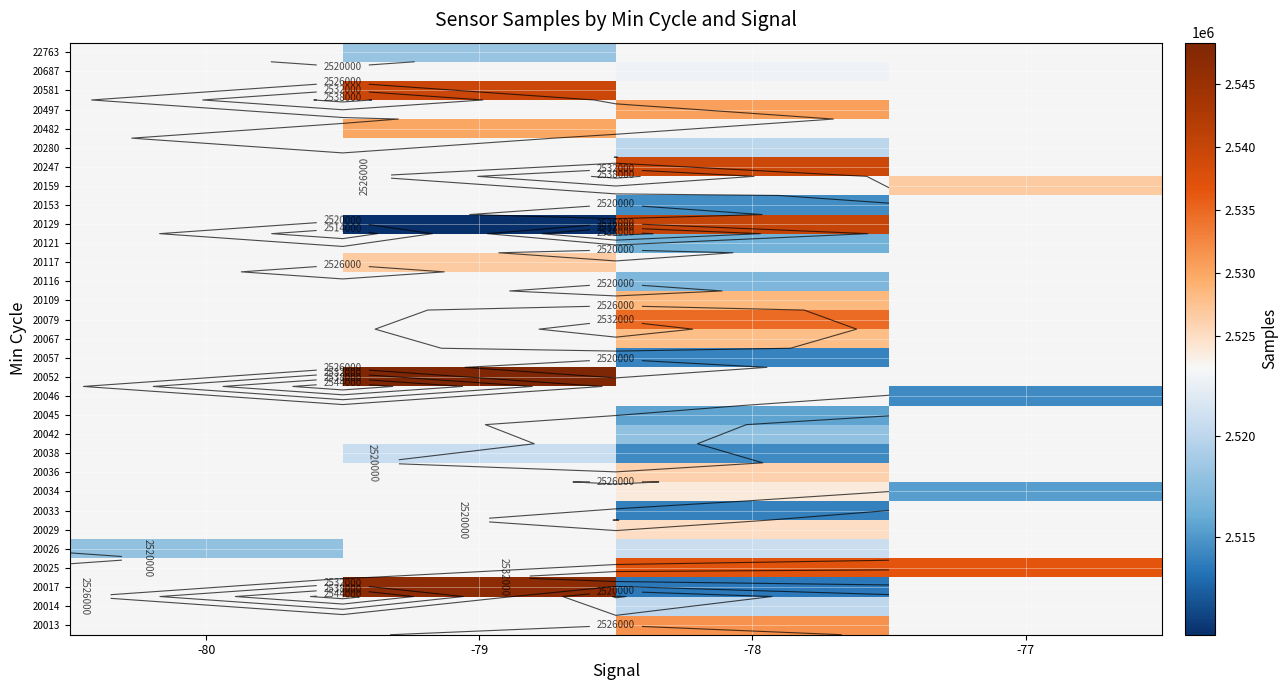

Between -79 and -77, which is larger?

-77